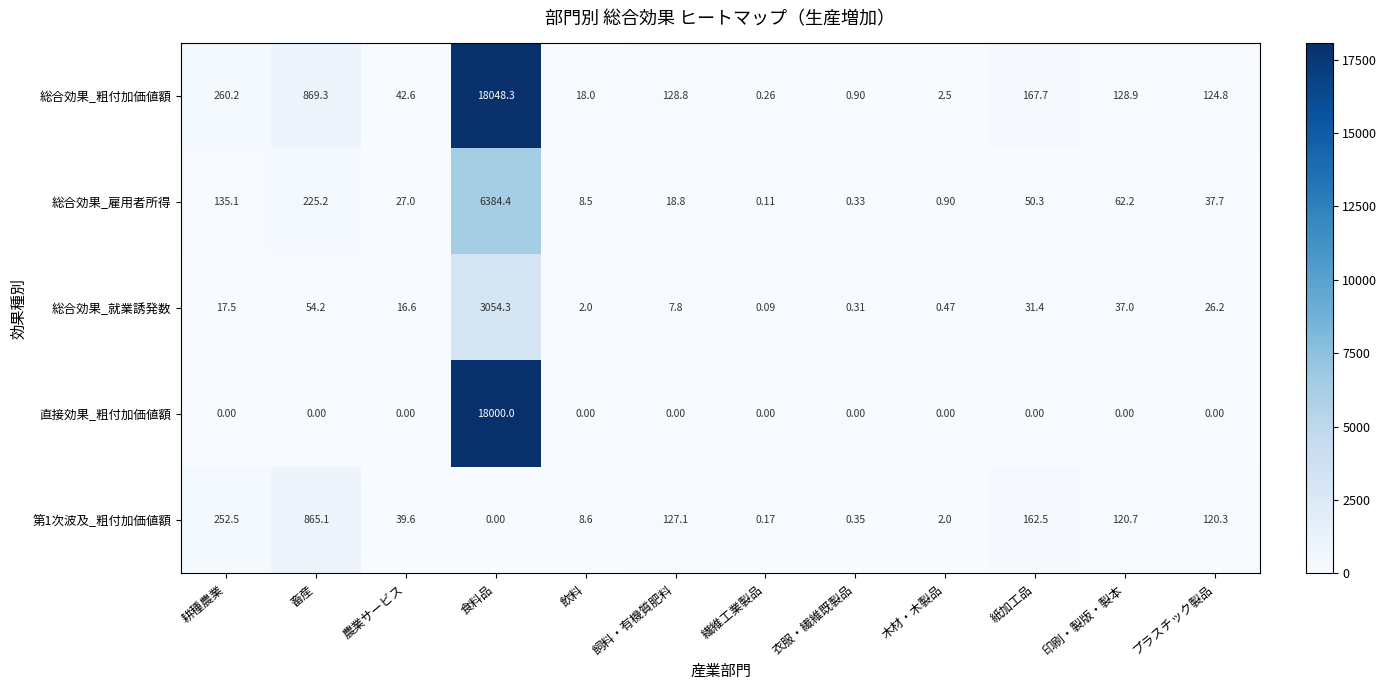

Rank the series by their maximum value, from lowest to highest.

第1次波及_粗付加価値額, 総合効果_就業誘発数, 総合効果_雇用者所得, 直接効果_粗付加価値額, 総合効果_粗付加価値額